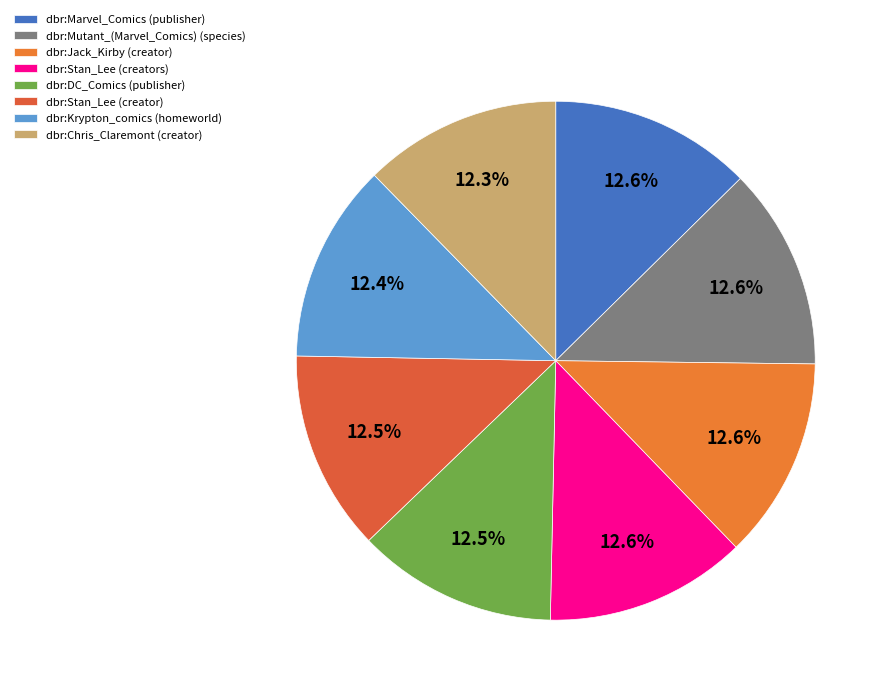

Does dbr:Jack_Kirby (creator) account for over 50% of the chart?

No